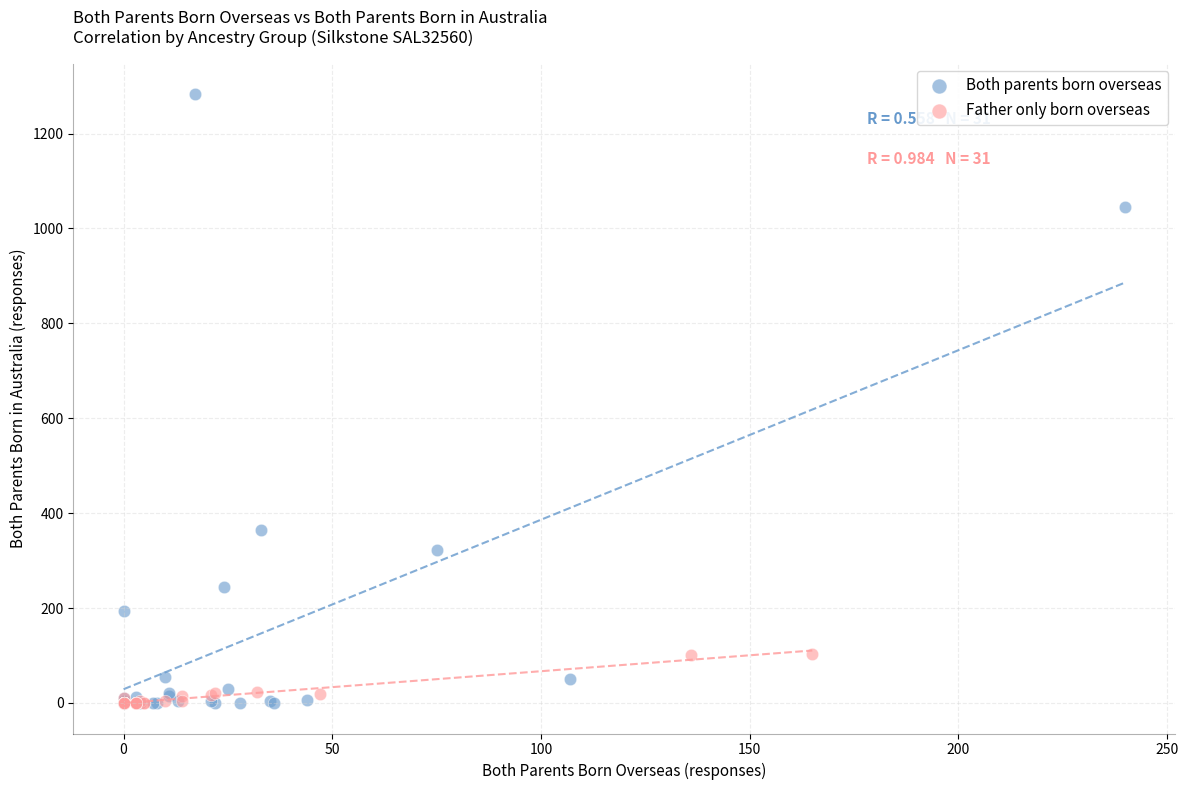

Which series contains the highest Y value?

Both parents born overseas